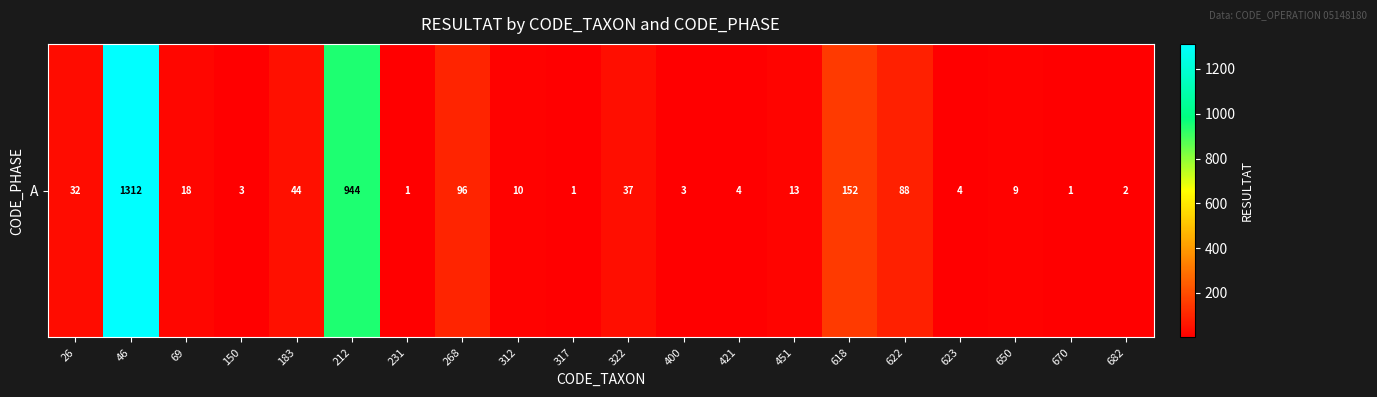

What is the change in value from 670 to 682?

+1